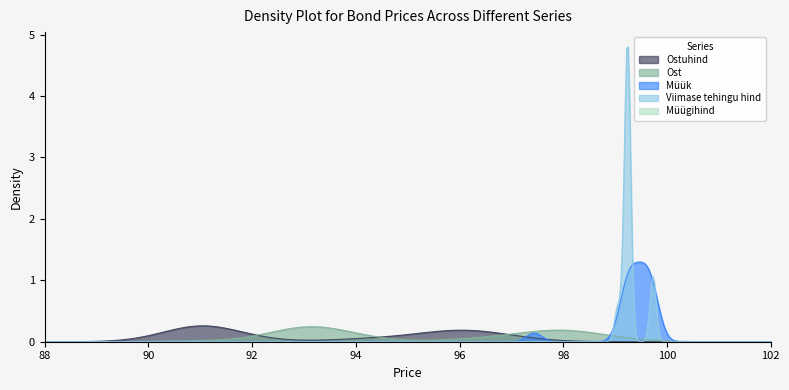

Does the chart have visible grid lines?

No